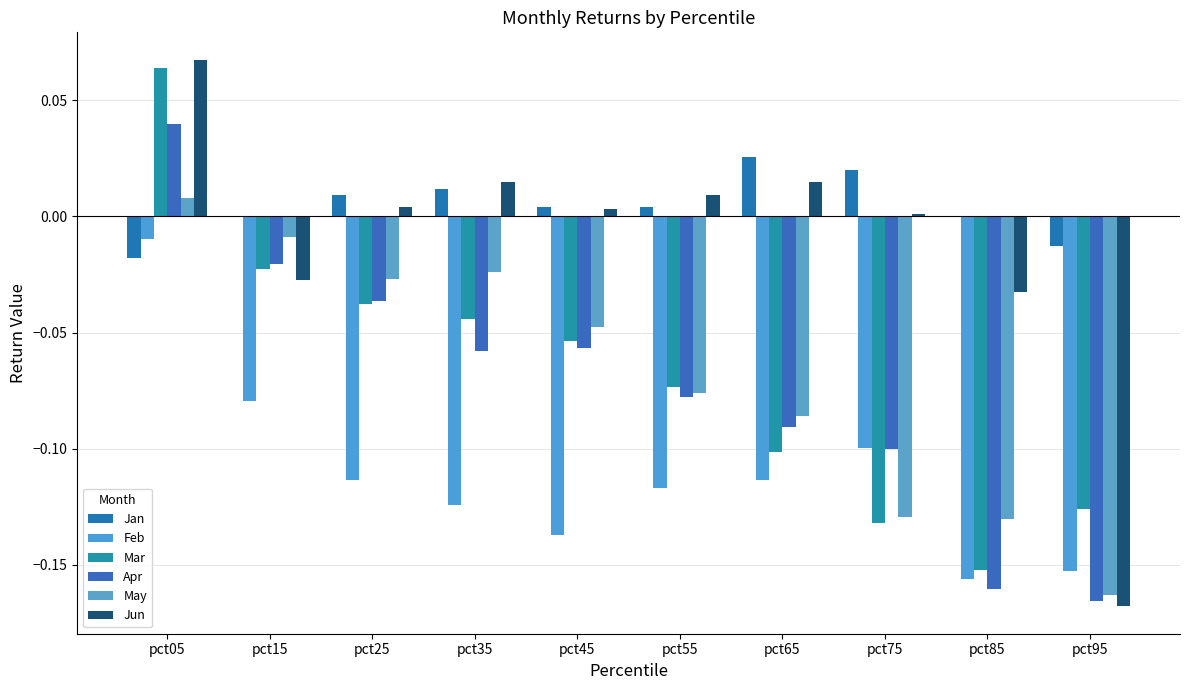

What is the difference between the maximum and second lowest values in the Jun series?

0.1